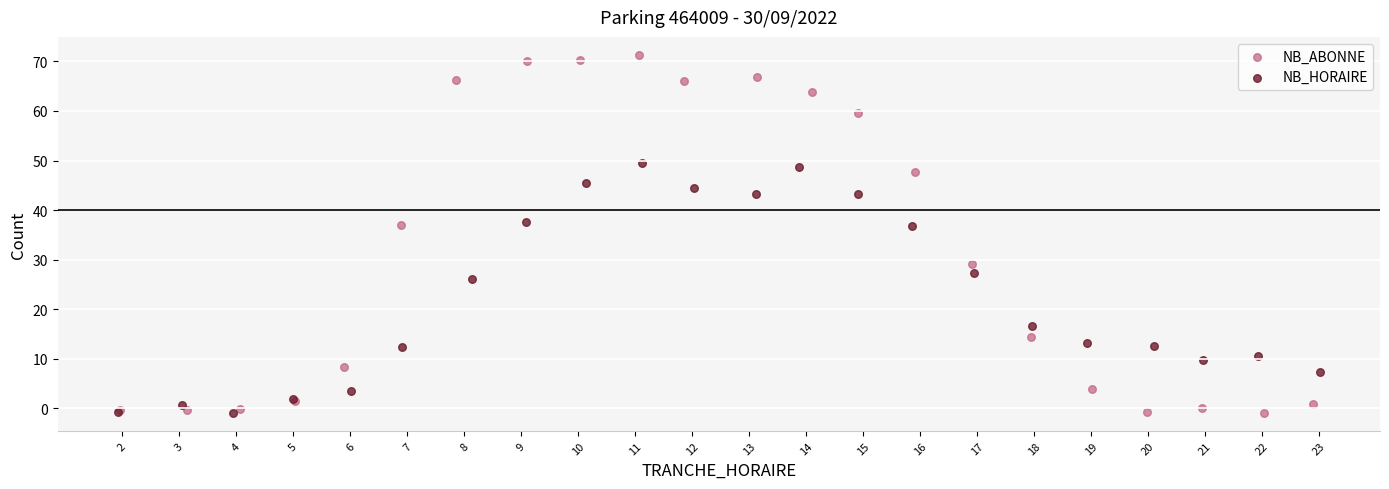

Which series has the largest Y range (max minus min)?

NB_ABONNE